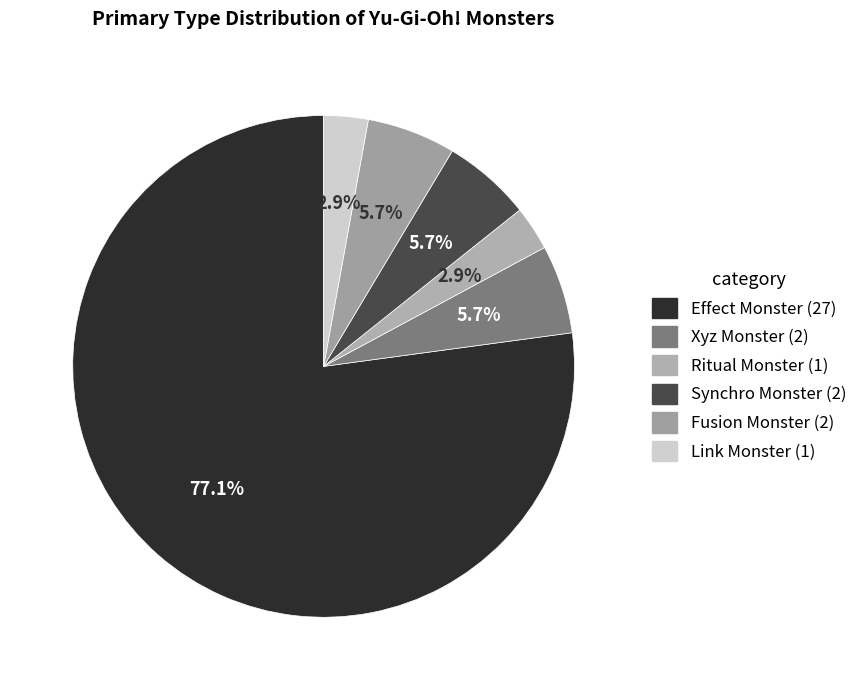

True or false: Xyz Monster accounts for 6% of the total.

True